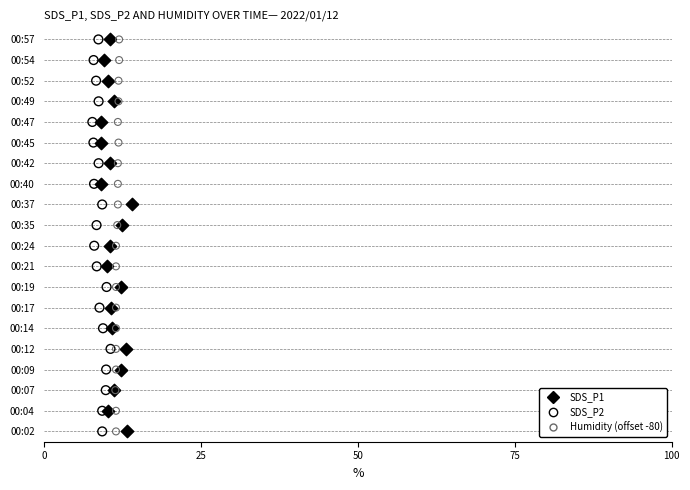

What are all the series names shown in the legend?

SDS_P1, SDS_P2, Humidity (offset -80)